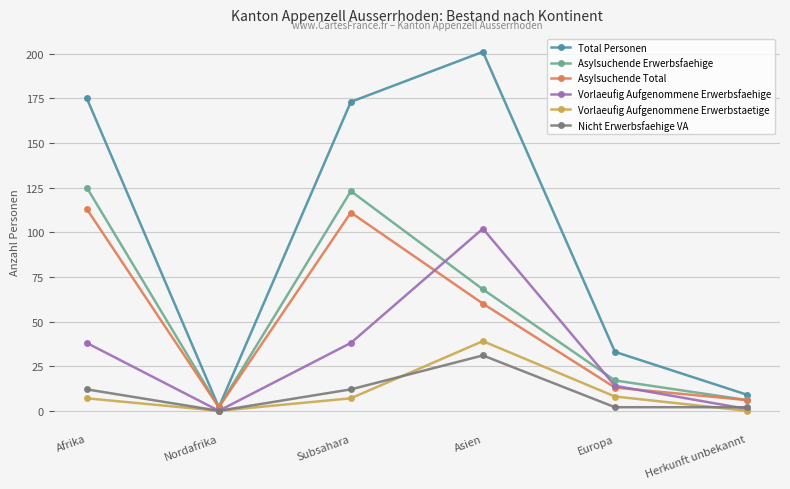

At which label is Asylsuchende Total closest to 57?

Asien